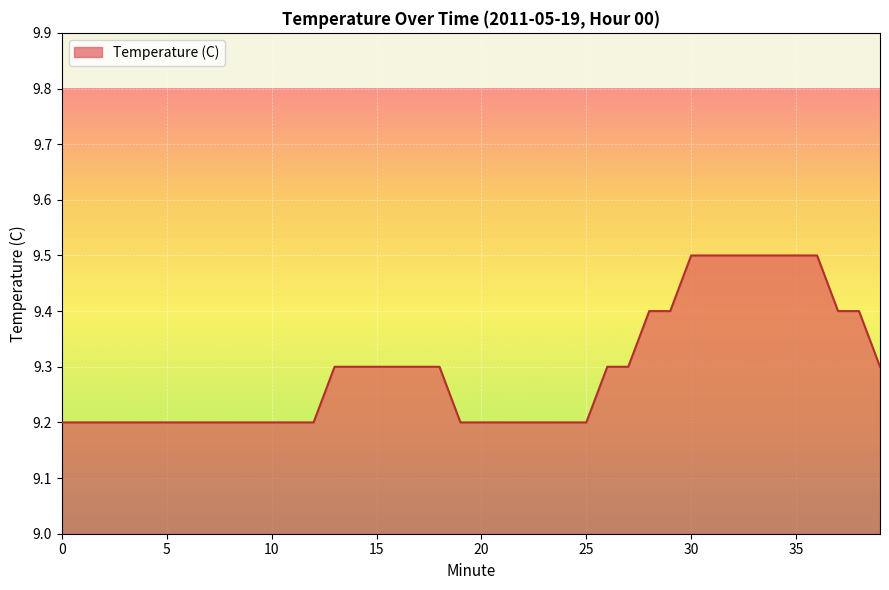

What is the smallest value displayed?

9.2